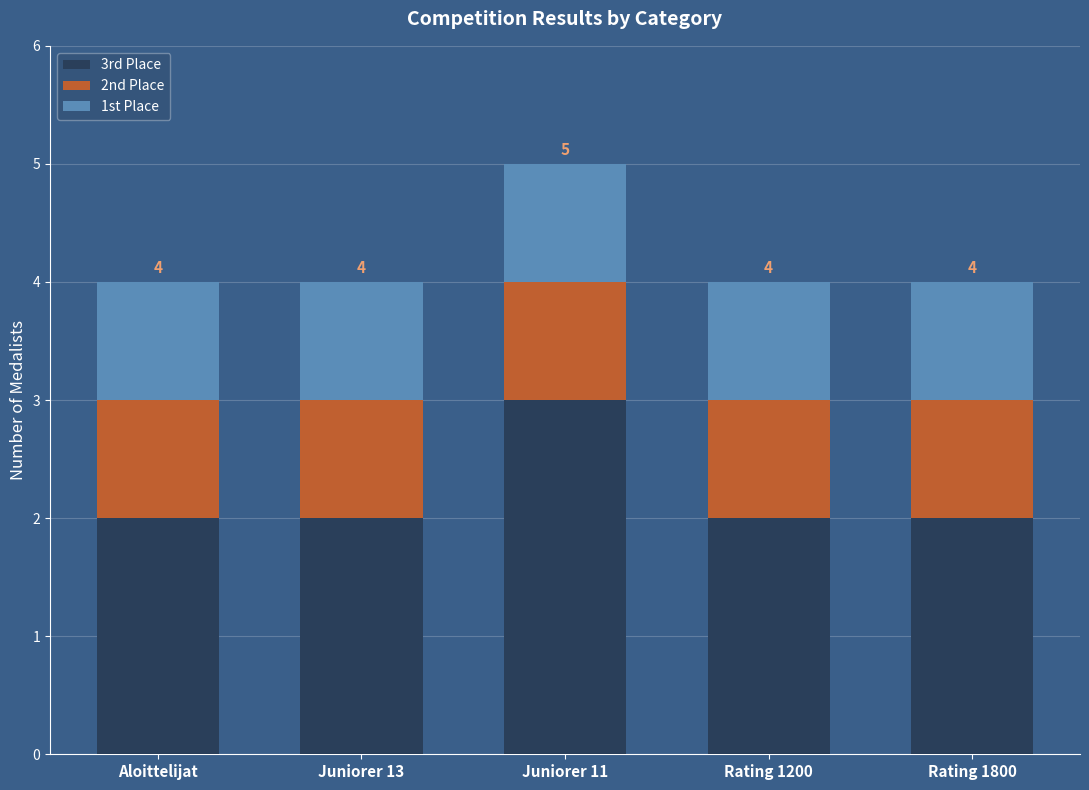

Does the chart contain any negative values?

No